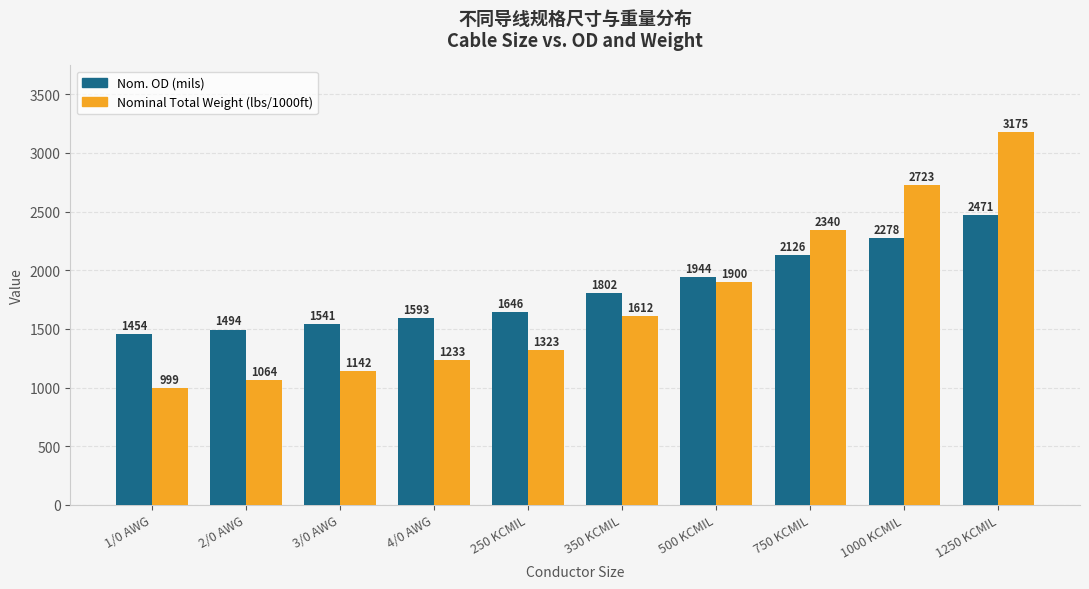

What is the difference between the maximum and minimum values in the Nom. OD (mils) series?

1017